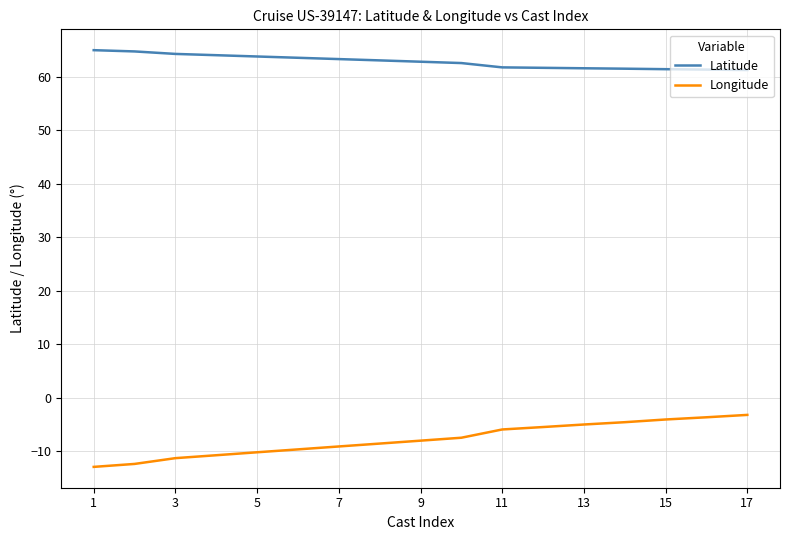

Rank the series by their average value, from highest to lowest.

Latitude, Longitude